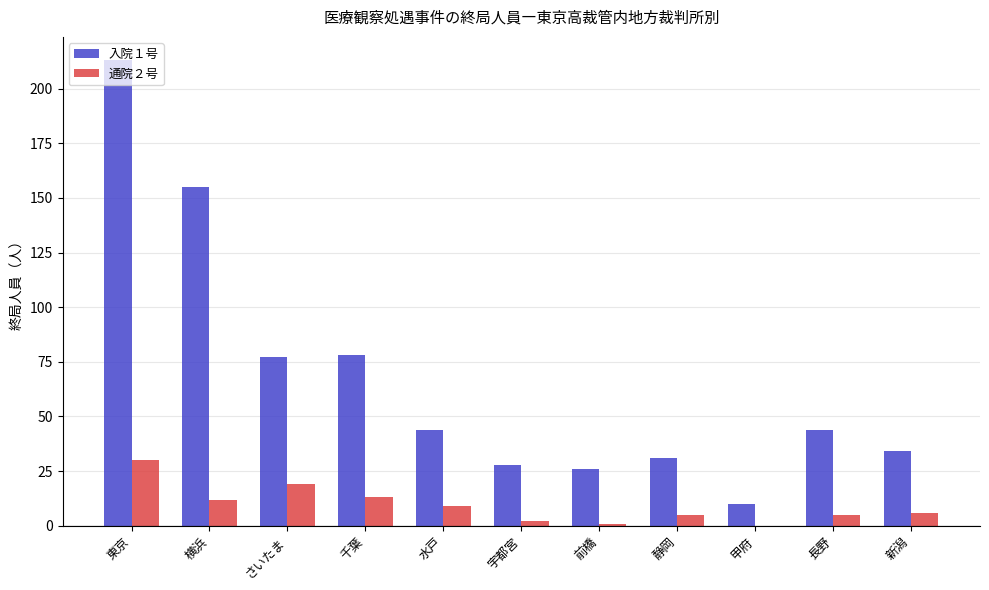

Is the value of 通院２号 at 前橋 greater than the value of 入院１号 at 水戸?

No